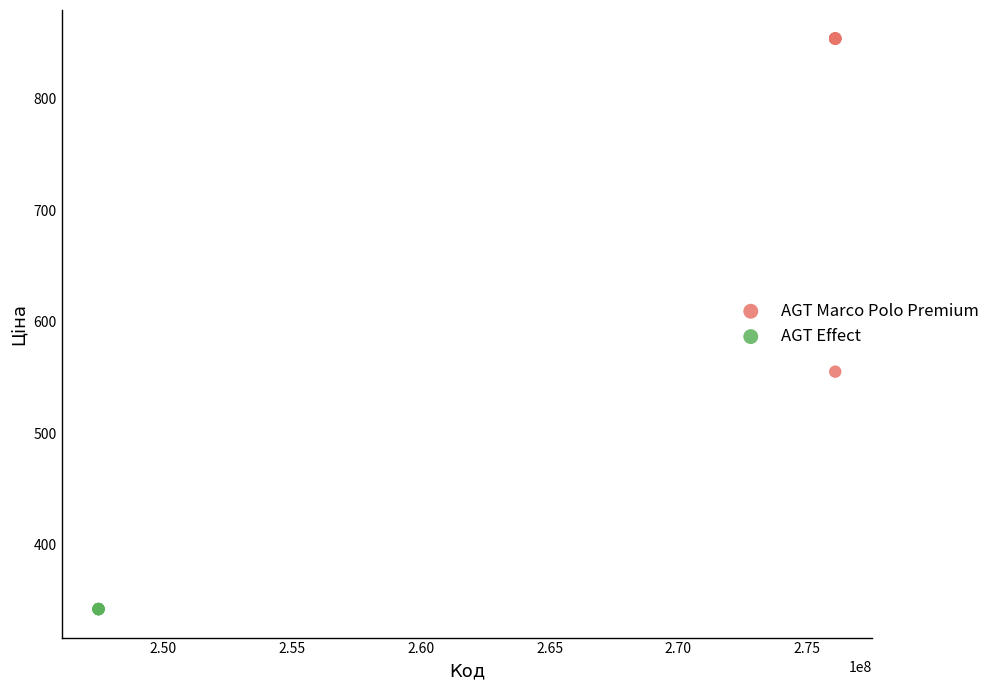

Which series contains the highest Y value?

AGT Marco Polo Premium